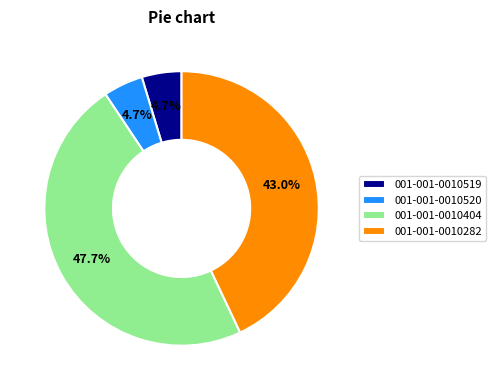

What percentage is NOT represented by 001-001-0010520?

95.3%